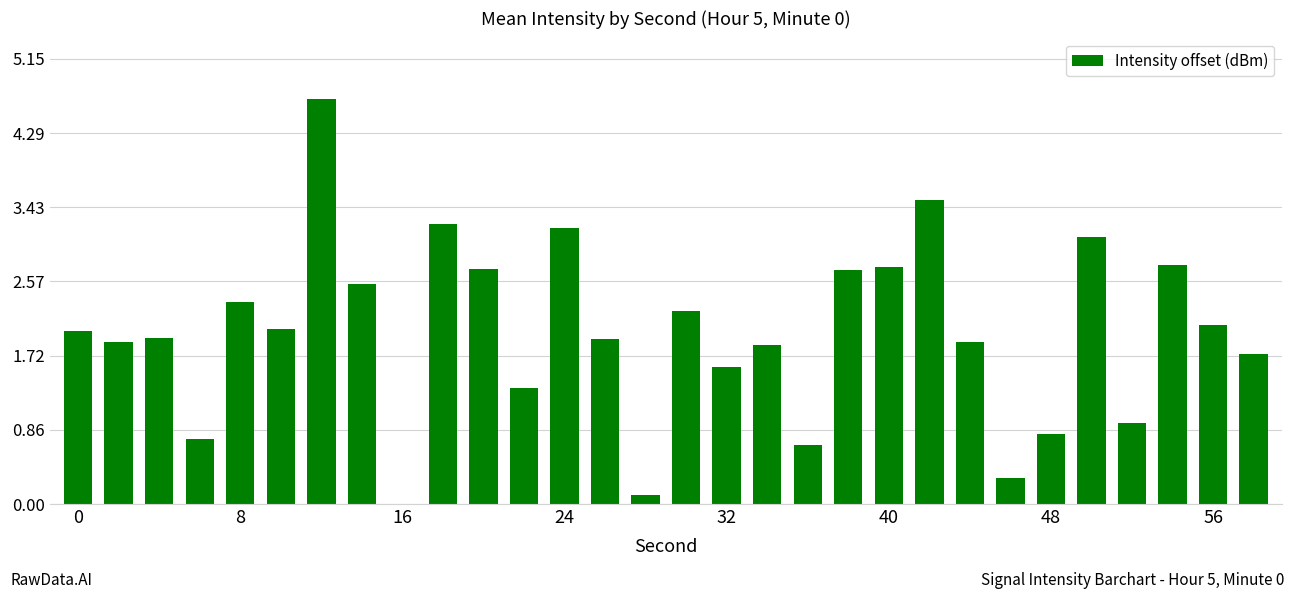

What is the maximum value shown in the chart?

4.7